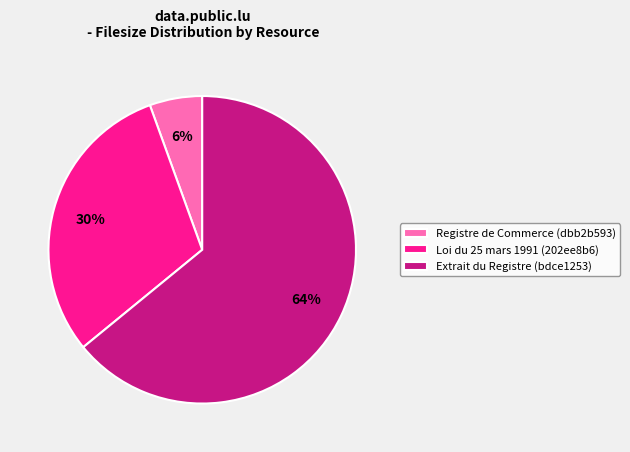

Combined, do Registre de Commerce (dbb2b593) and Loi du 25 mars 1991 (202ee8b6) account for over 50%?

No